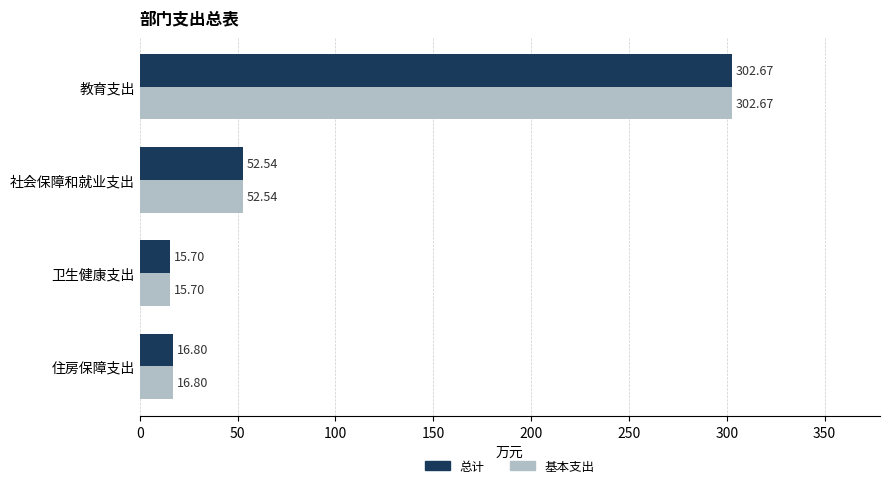

Which label corresponds to the smallest value in the chart?

卫生健康支出